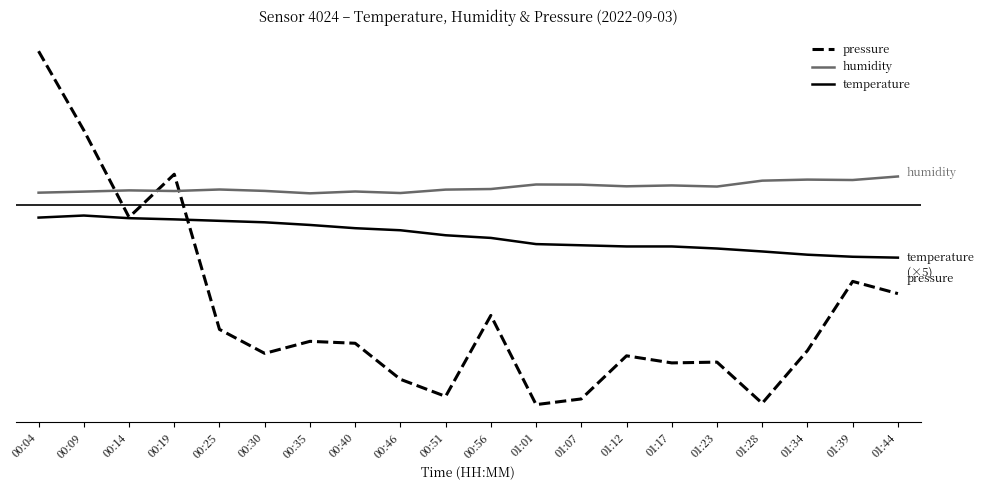

How many interior local peaks does the pressure series have?

6